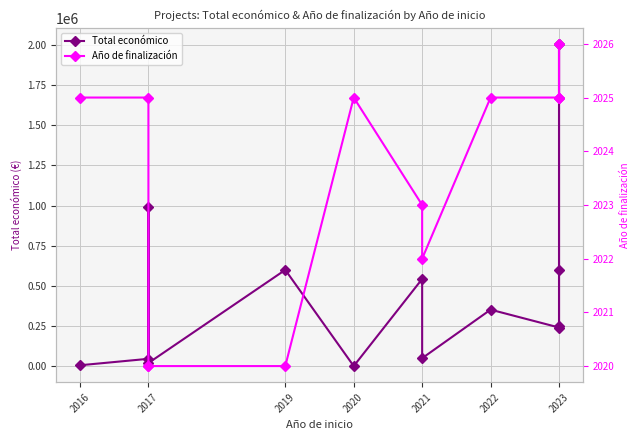

What is the minimum value shown in the chart?

971